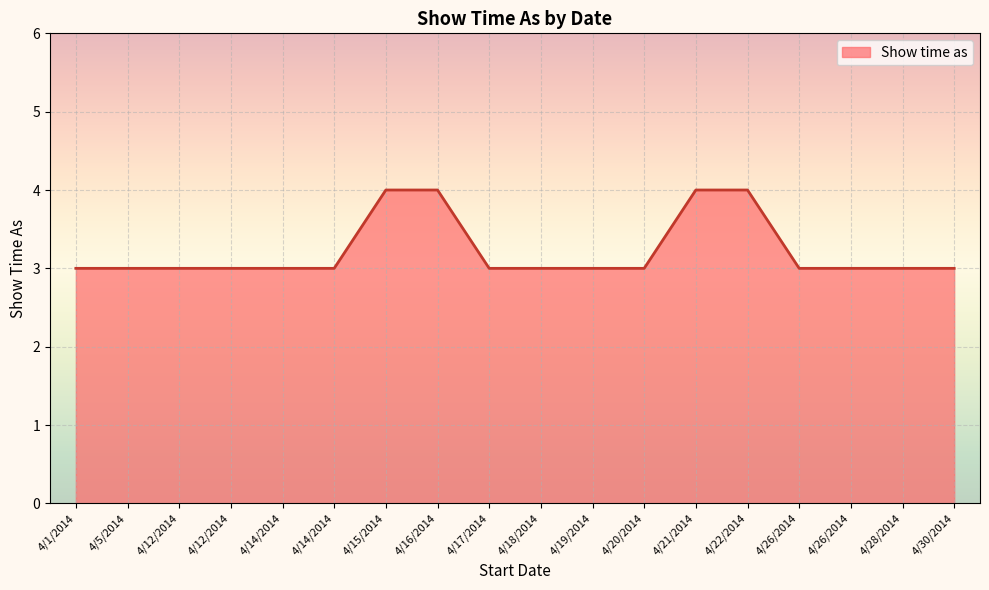

What is the ratio of the value at 4/26/2014 to the value at 4/15/2014?

0.8